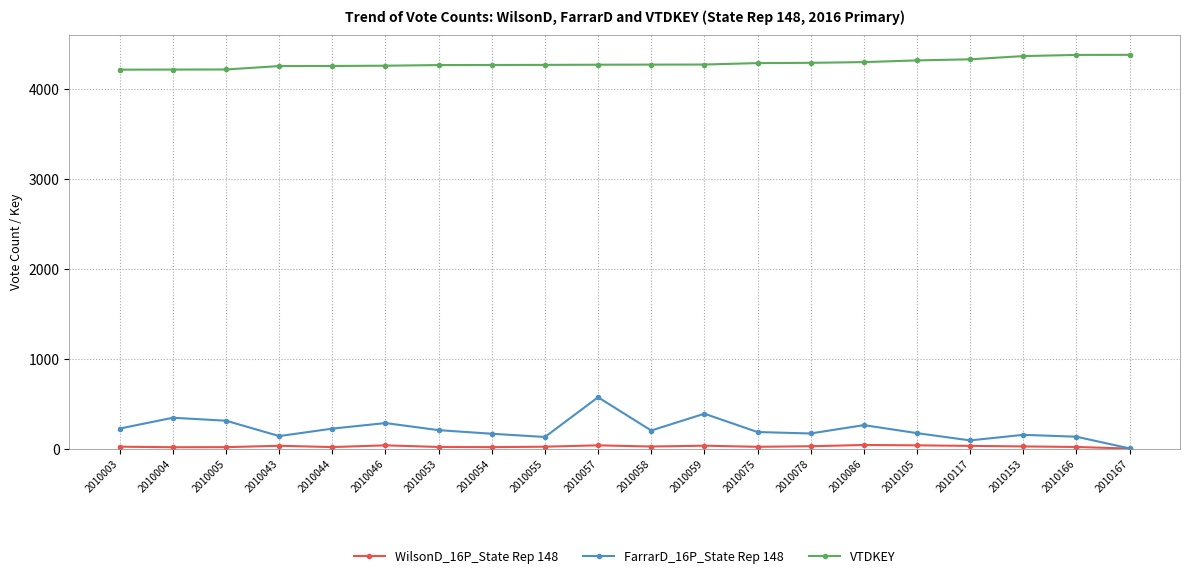

The value of VTDKEY at 2010004 is 4220. True or false?

True